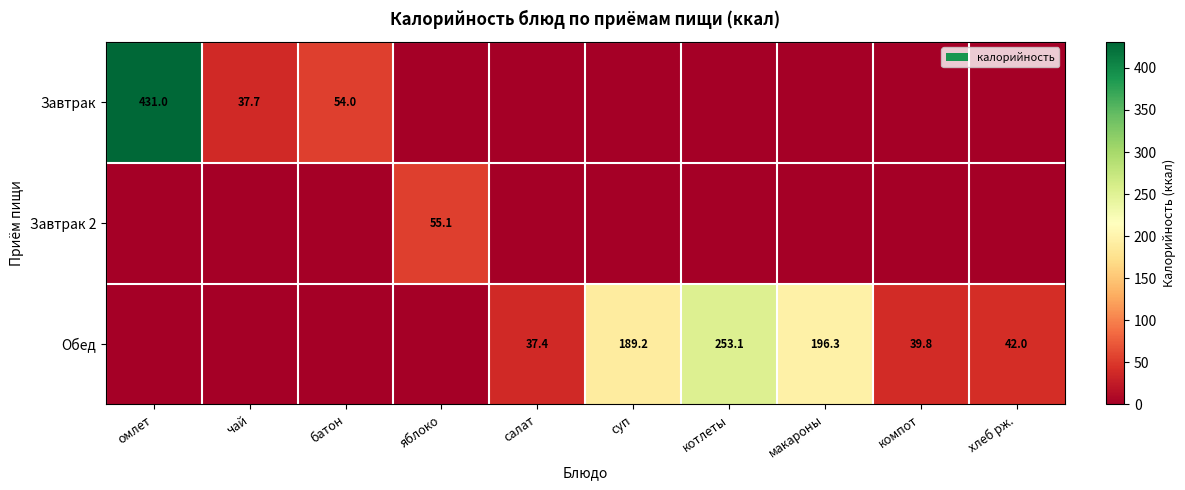

At which category is the sum across all series the highest?

омлет